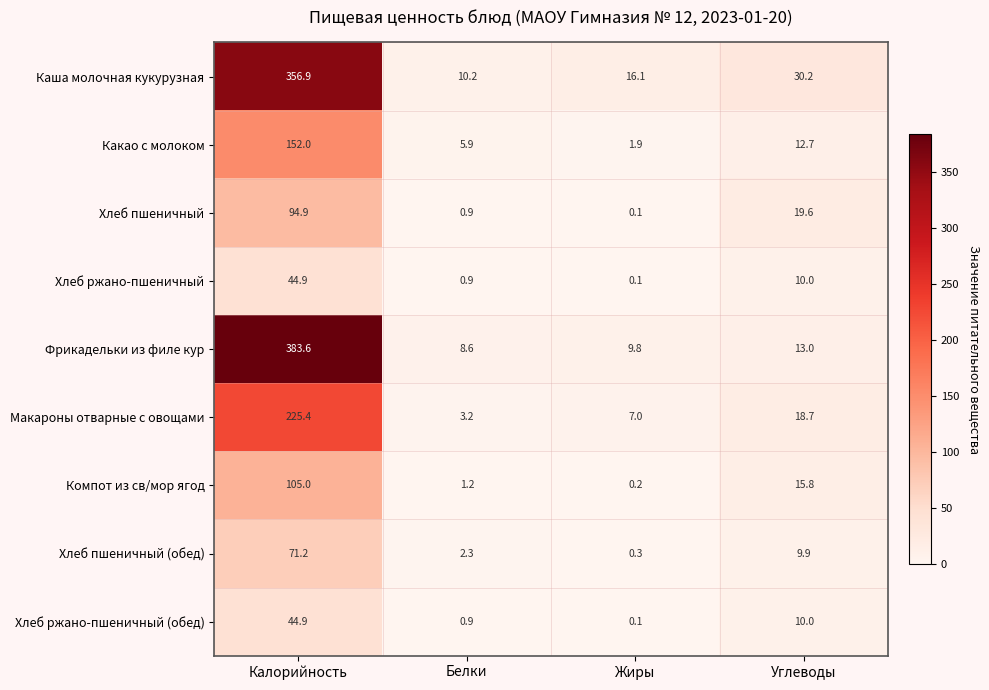

List the labels in order of Хлеб ржано-пшеничный value, largest first.

Калорийность, Углеводы, Белки, Жиры